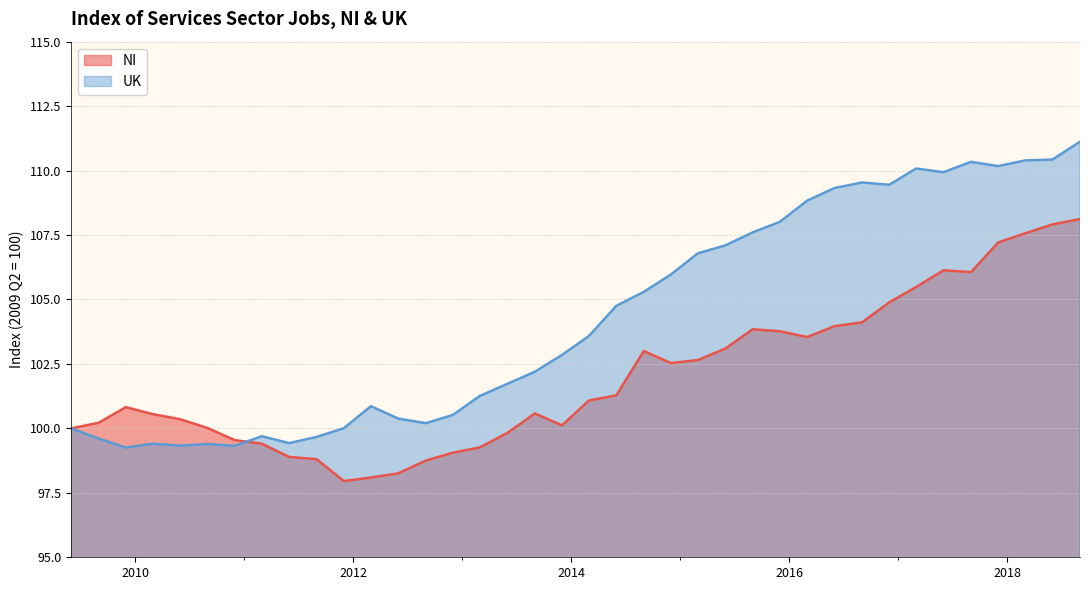

In UK, how many points are lower than both neighbors (excluding endpoints)?

8